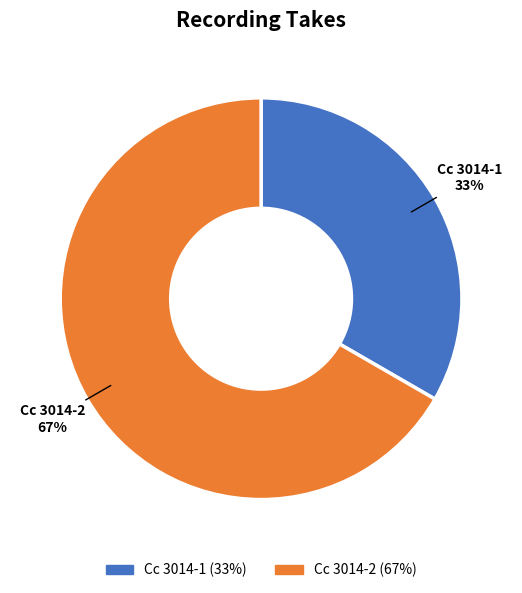

Which slice represents more than half of the pie?

Cc 3014-2